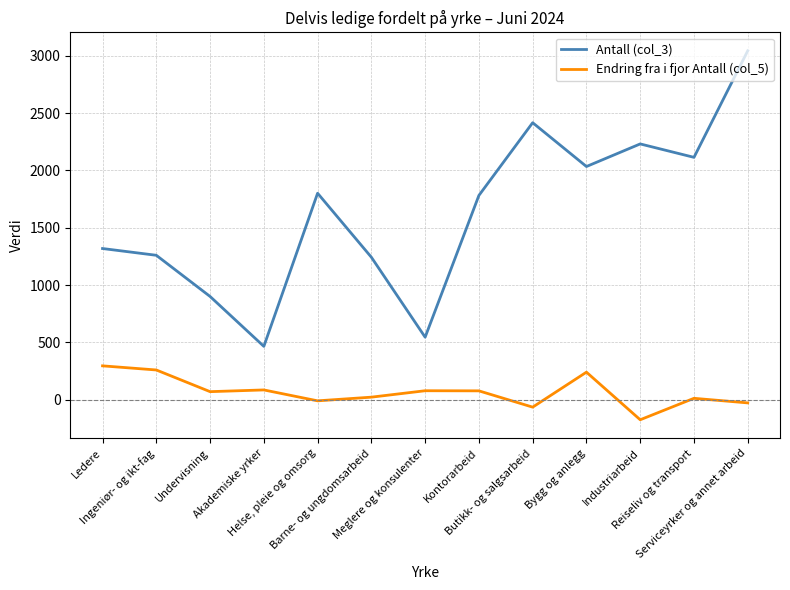

What value does the Endring fra i fjor Antall (col_5) series have at Industriarbeid?

-174